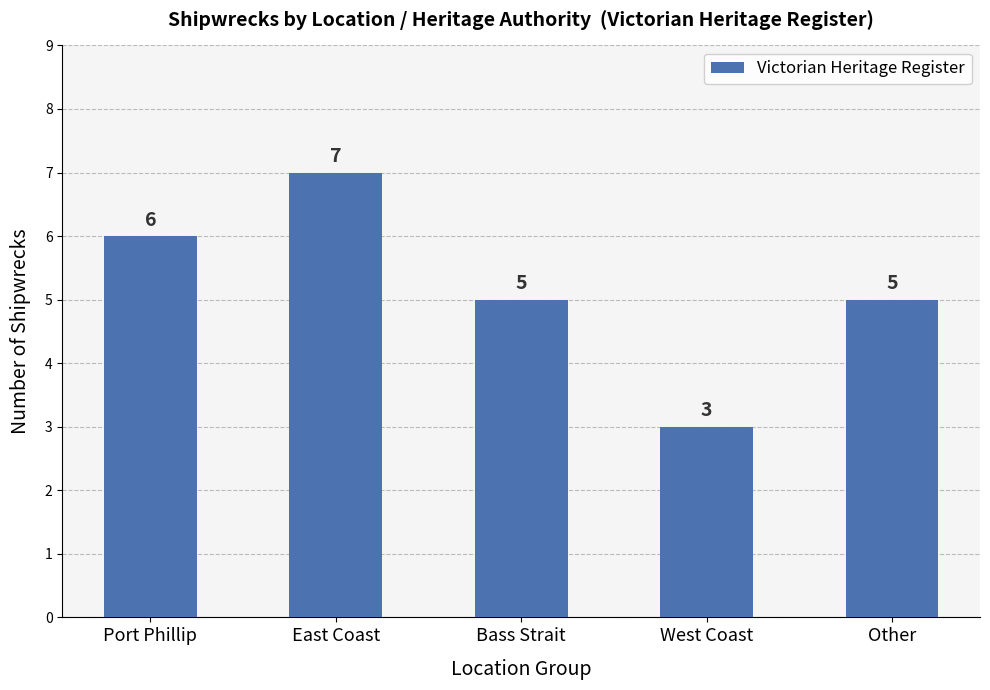

Which category has the highest value across all series?

East Coast